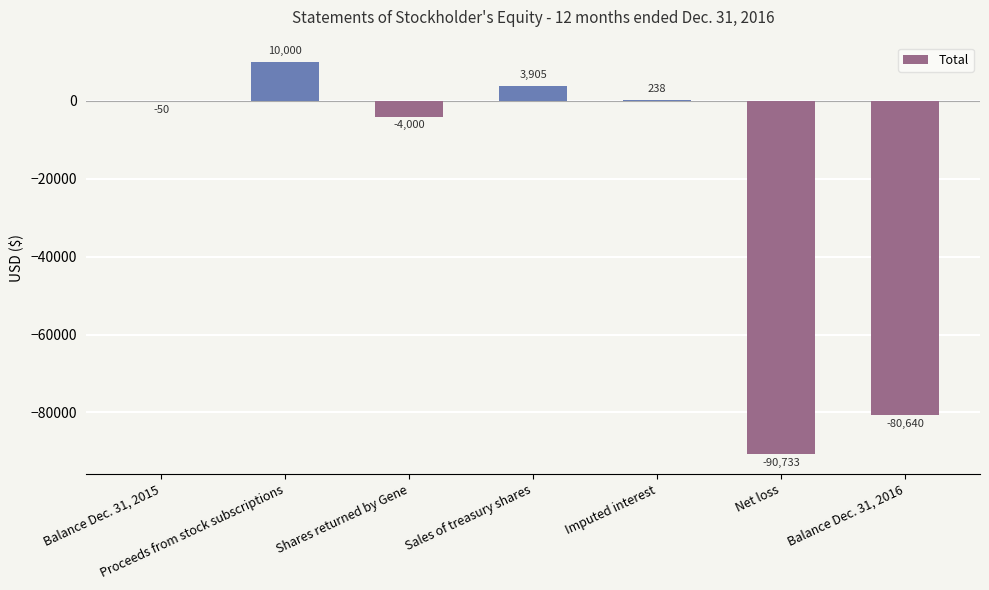

At which category does the chart reach its peak across all series?

Proceeds from stock subscriptions